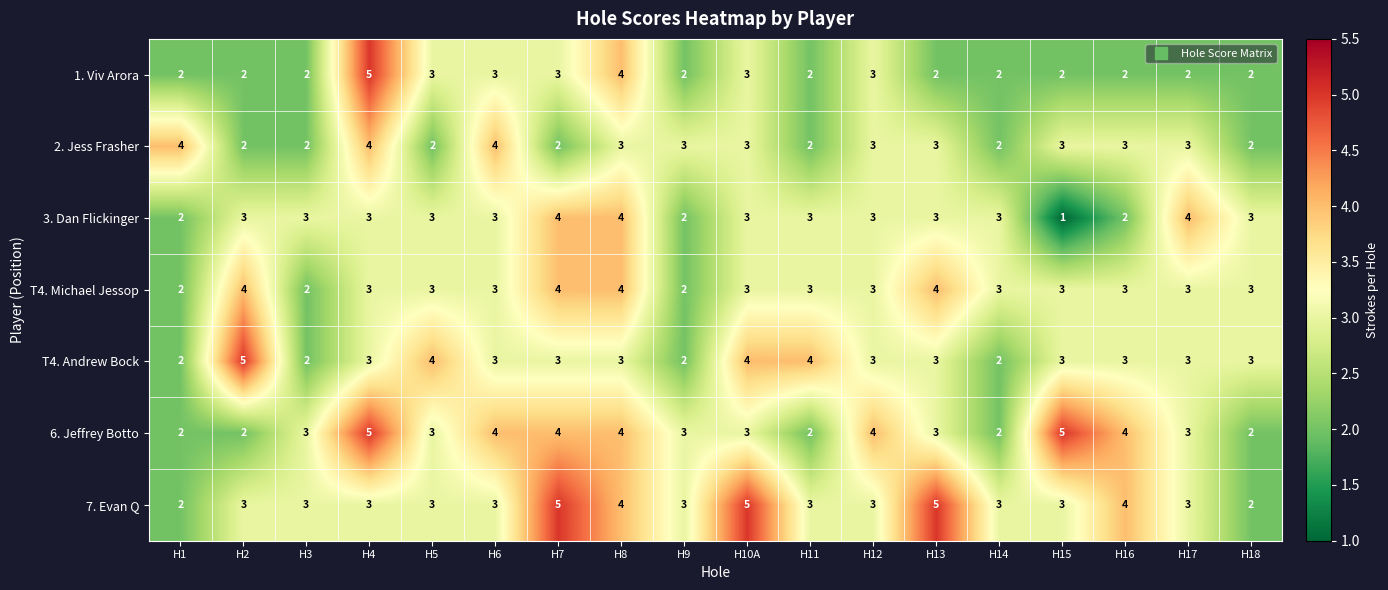

What is the difference between the maximum and minimum values in the T4. Andrew Bock series?

3